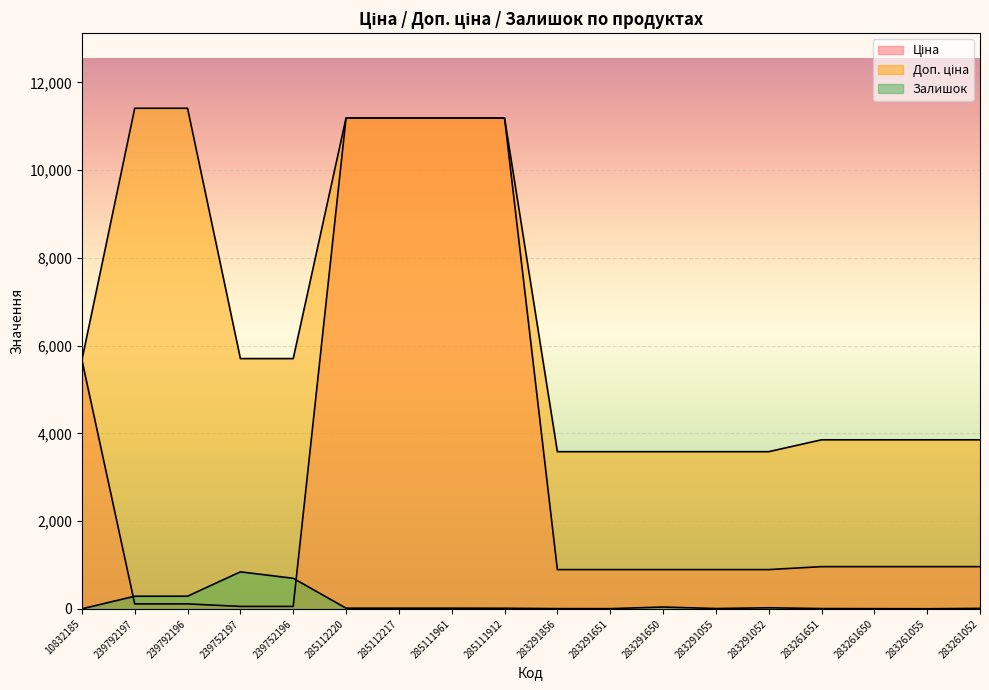

Between which two adjacent categories do Ціна and Залишок first intersect?

10832185 and 239792197